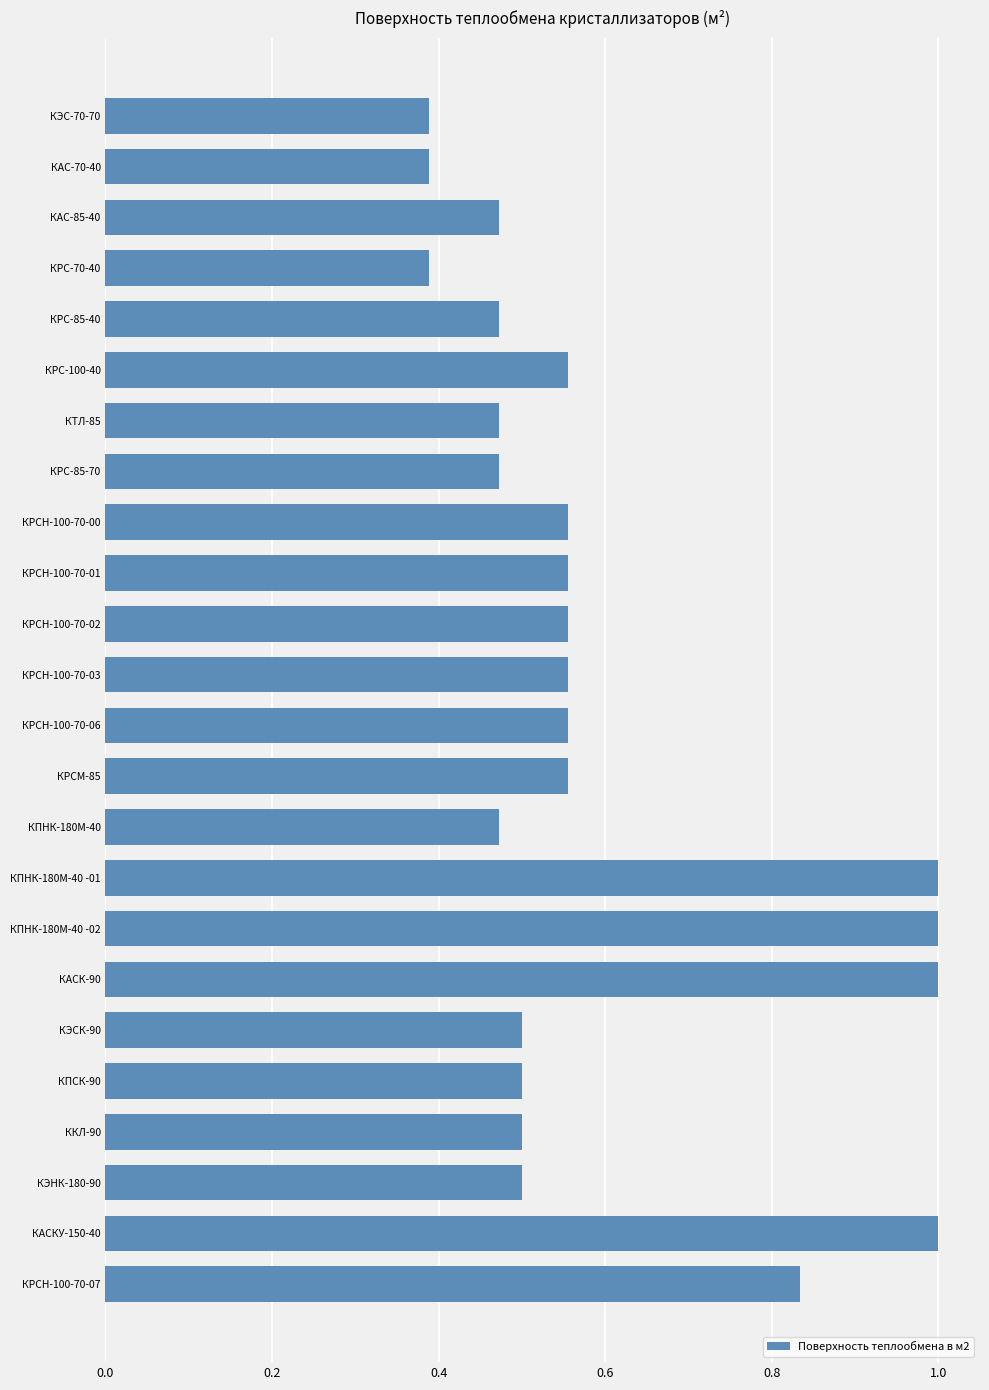

Is it true that the value at КПНК-180М-40 -01 is 1.6?

False